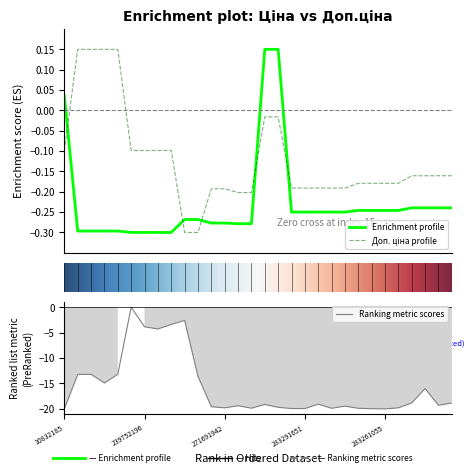

What is the minimum value for Ranking metric scores?

-20.0